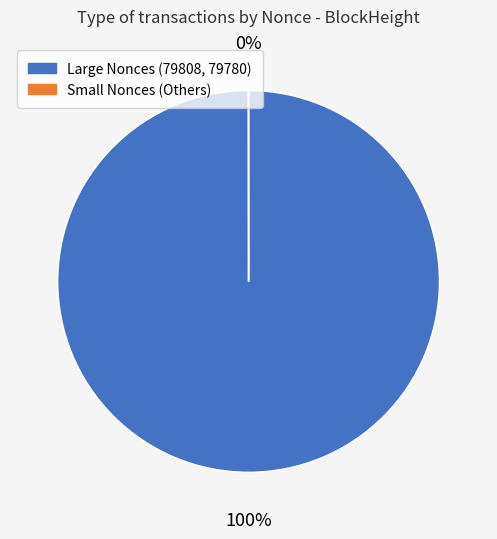

Which category has the biggest portion of the pie?

Large Nonces (79808, 79780)